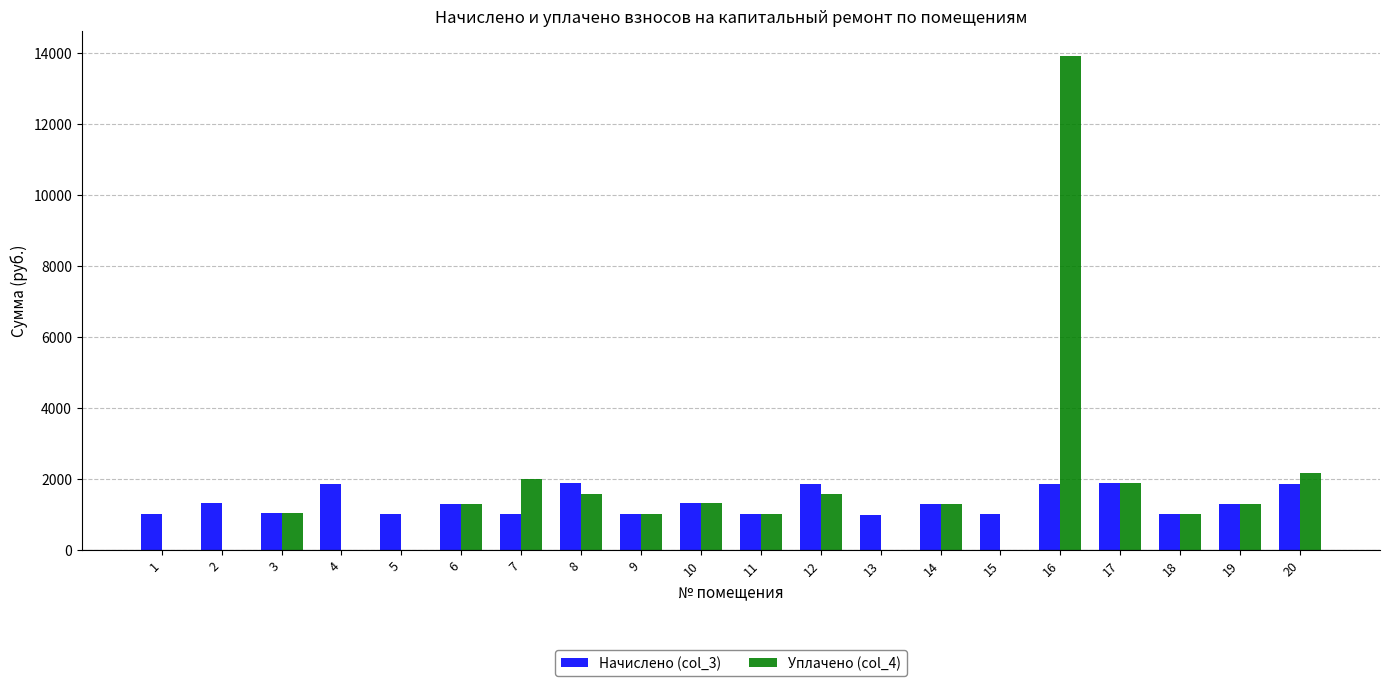

The value of Уплачено (col_4) at 3 is 1765.1. True or false?

False